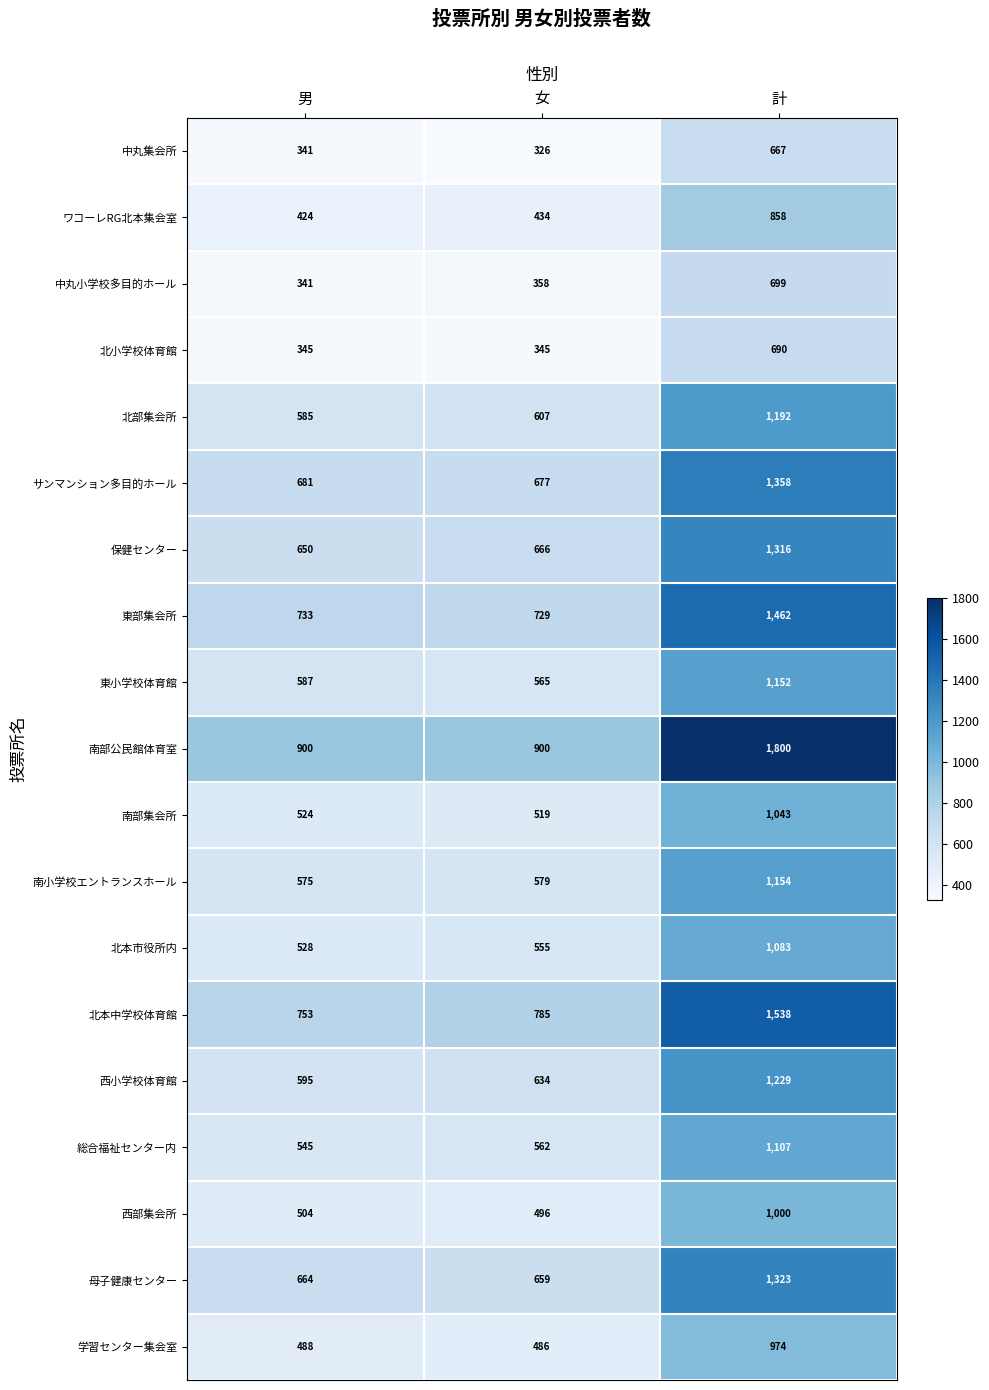

What is the lowest value of the 北本中学校体育館 series?

753